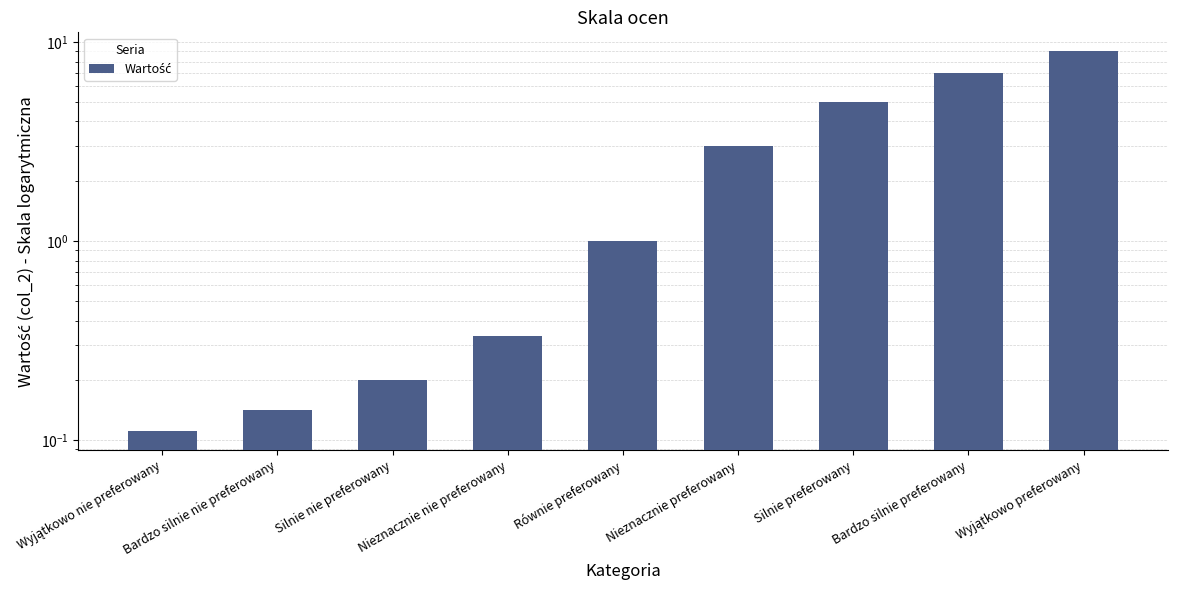

How many data points are less than 1?

4